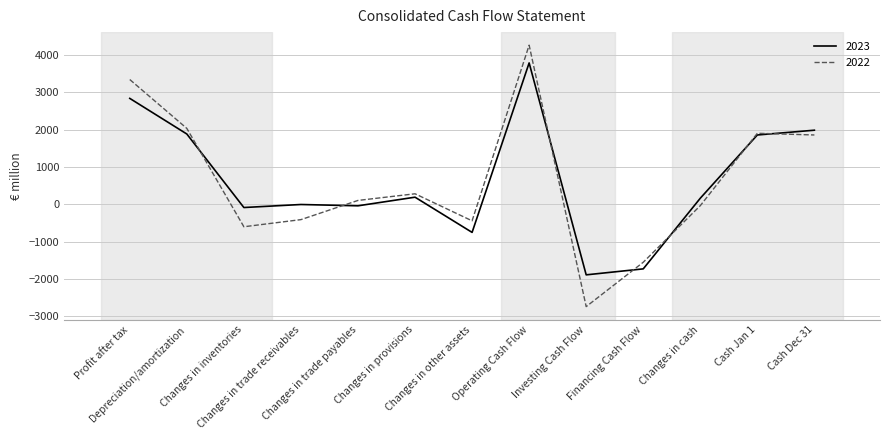

Is this an area chart (filled region under the line)?

No